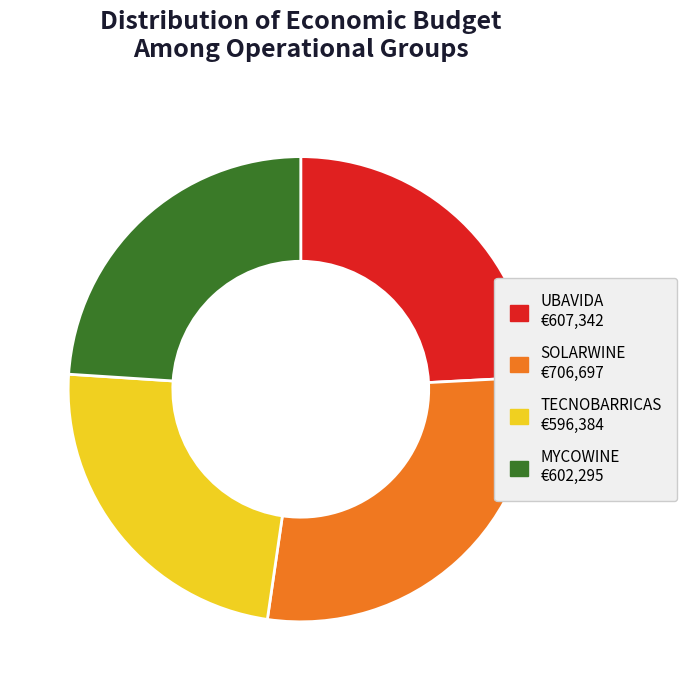

Combined, do UBAVIDA and MYCOWINE account for over 50%?

No